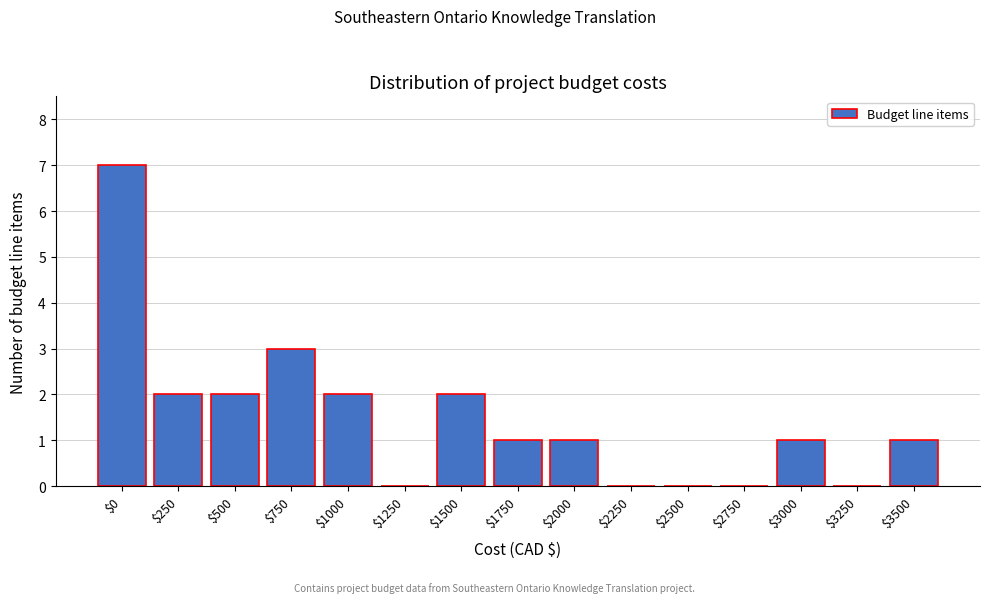

True or false: the data shows 7 at $0.

True